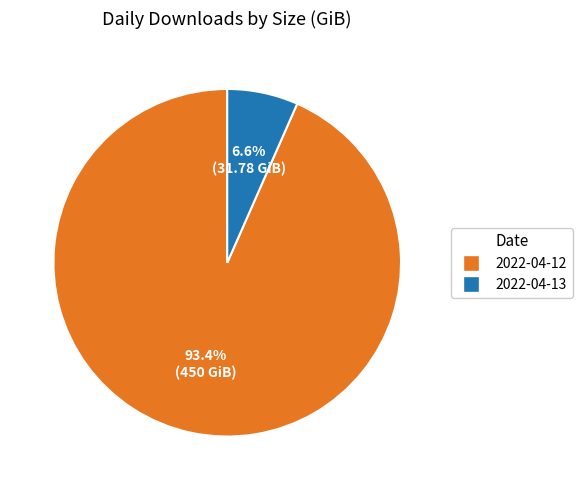

The 2022-04-12 slice represents 82% of the pie. True or false?

False